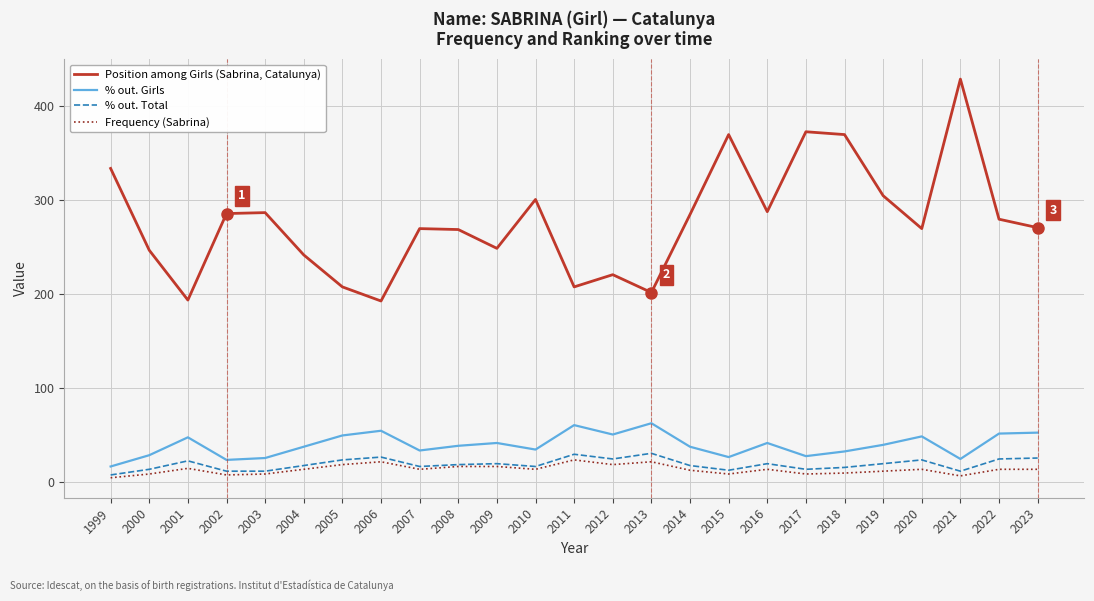

What is the minimum value shown in the chart?

5